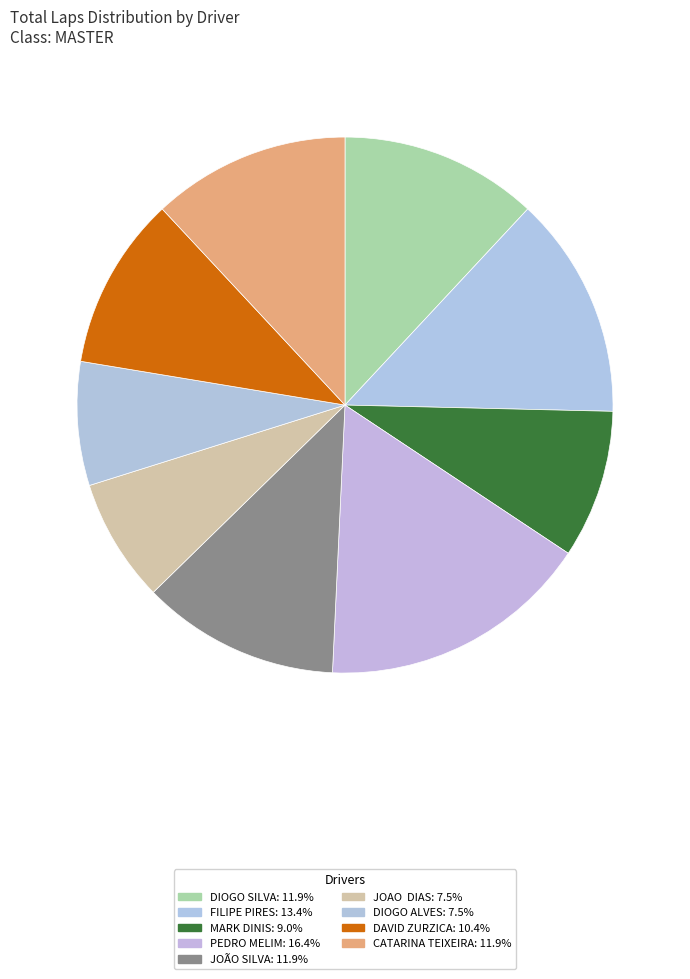

Which slice is the largest?

PEDRO MELIM